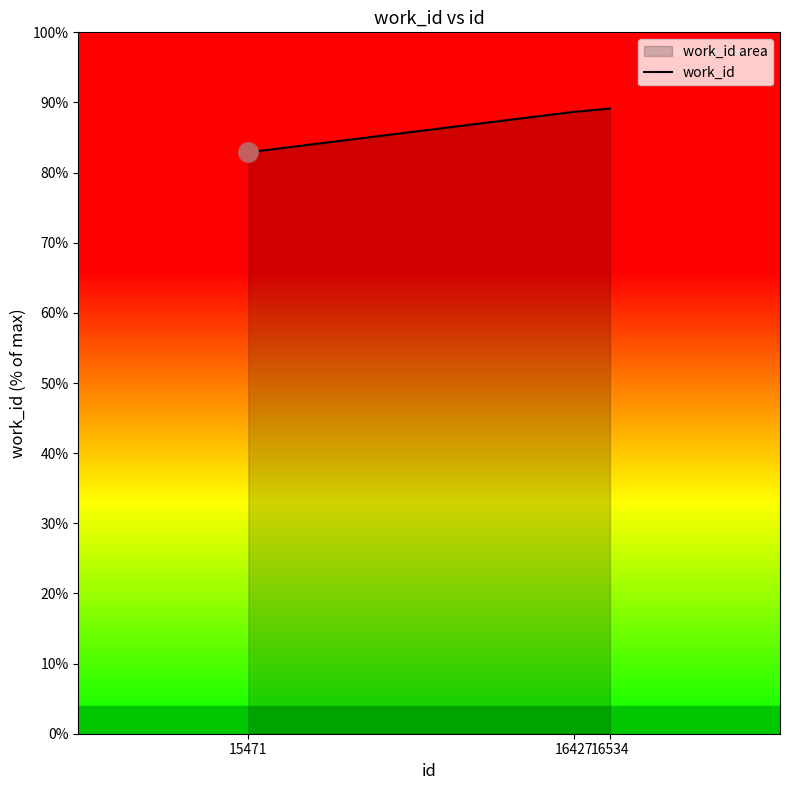

Reading right to left, what are all the values shown in this chart?

89.1	88.7	82.9